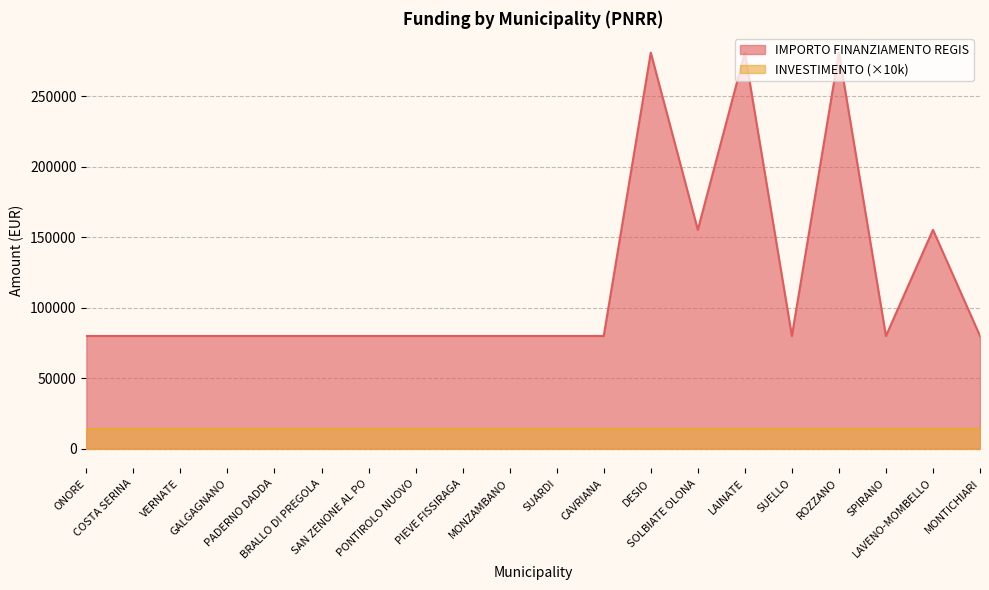

How many points are higher than both their immediate neighbors (excluding endpoints)?

4